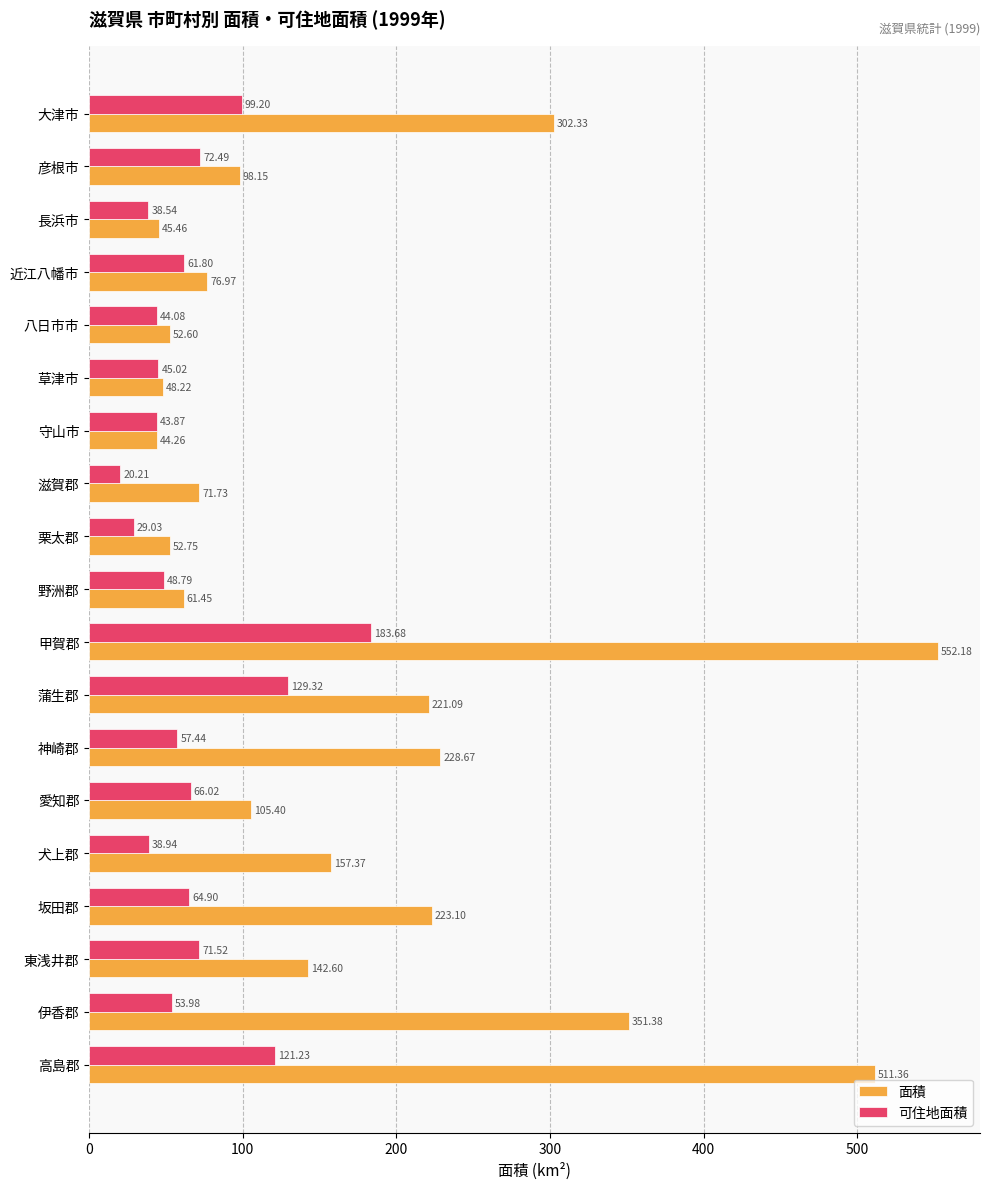

What is the spread (max minus min) of values at 長浜市?

6.9